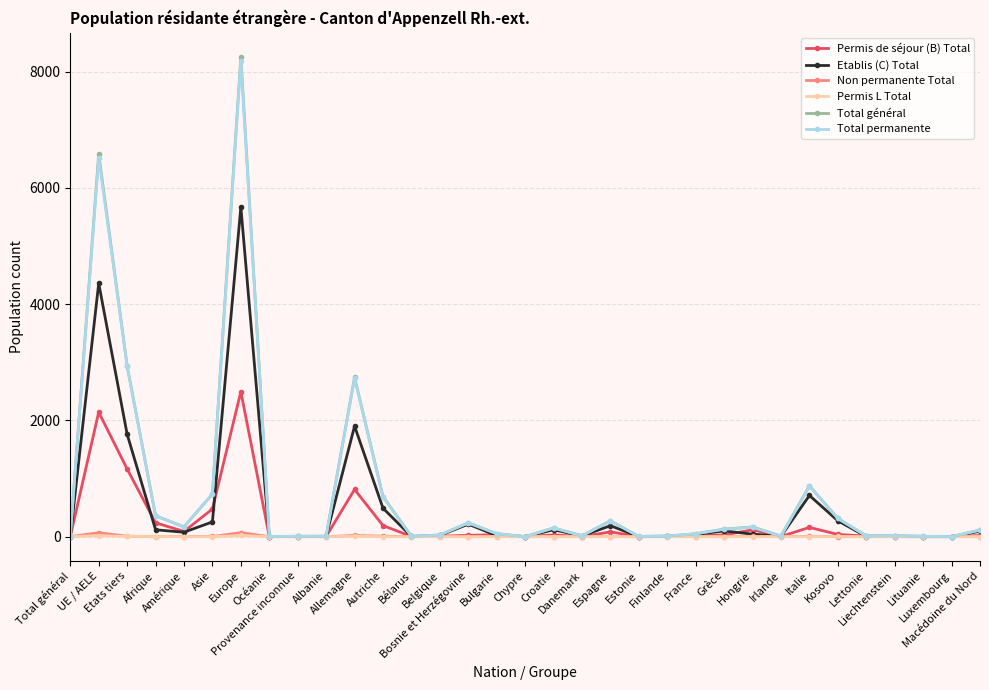

Is this an area chart (filled region under the line)?

No